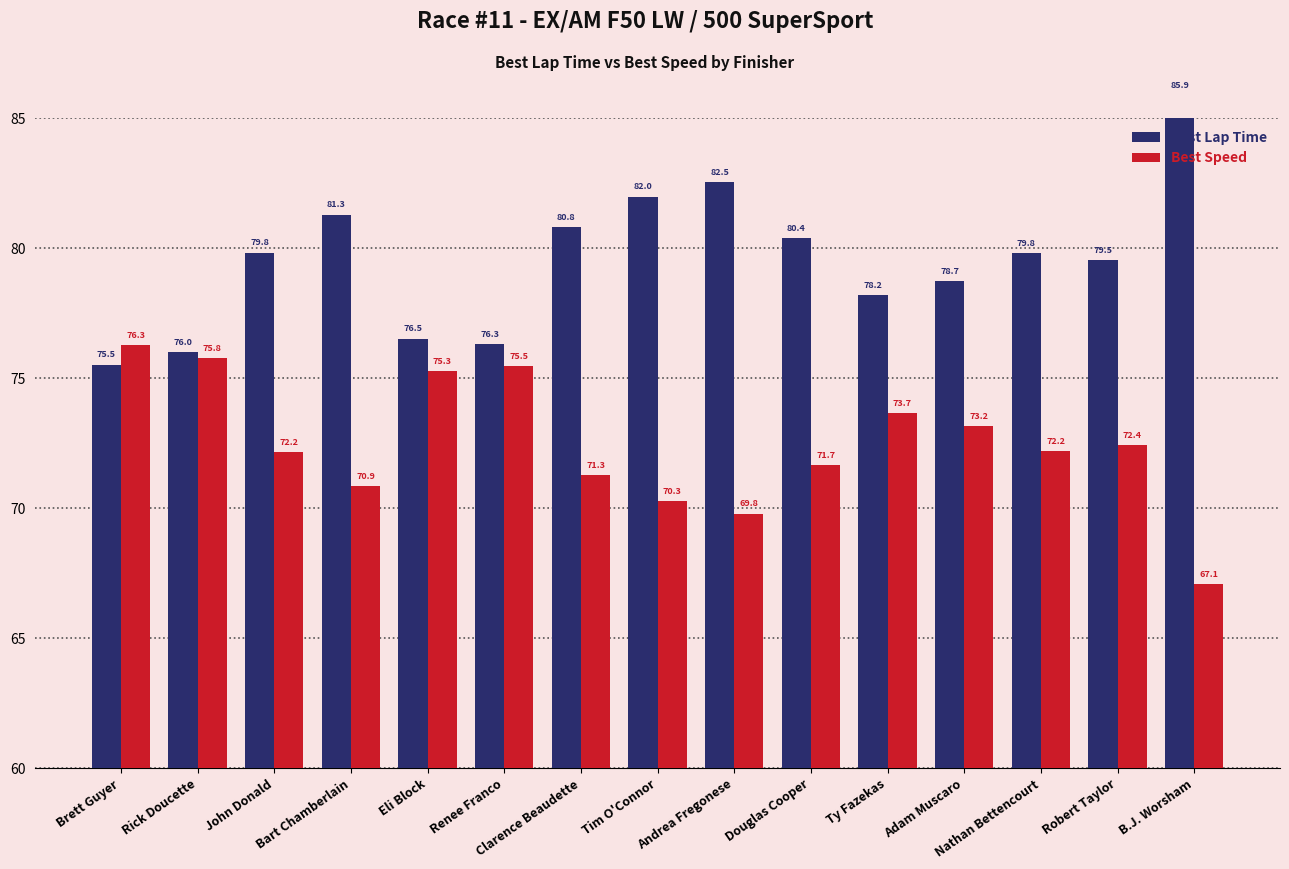

What is the label of the 2nd bar from the left?

Rick Doucette